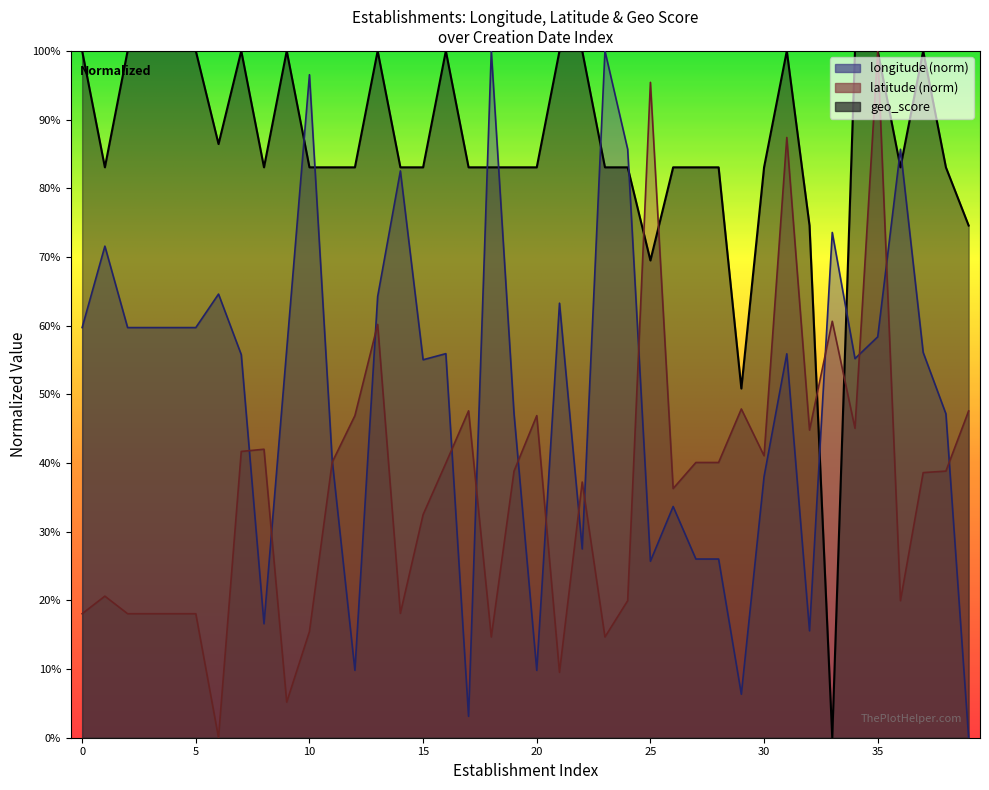

True or false: latitude and geo_score cross at least once.

True